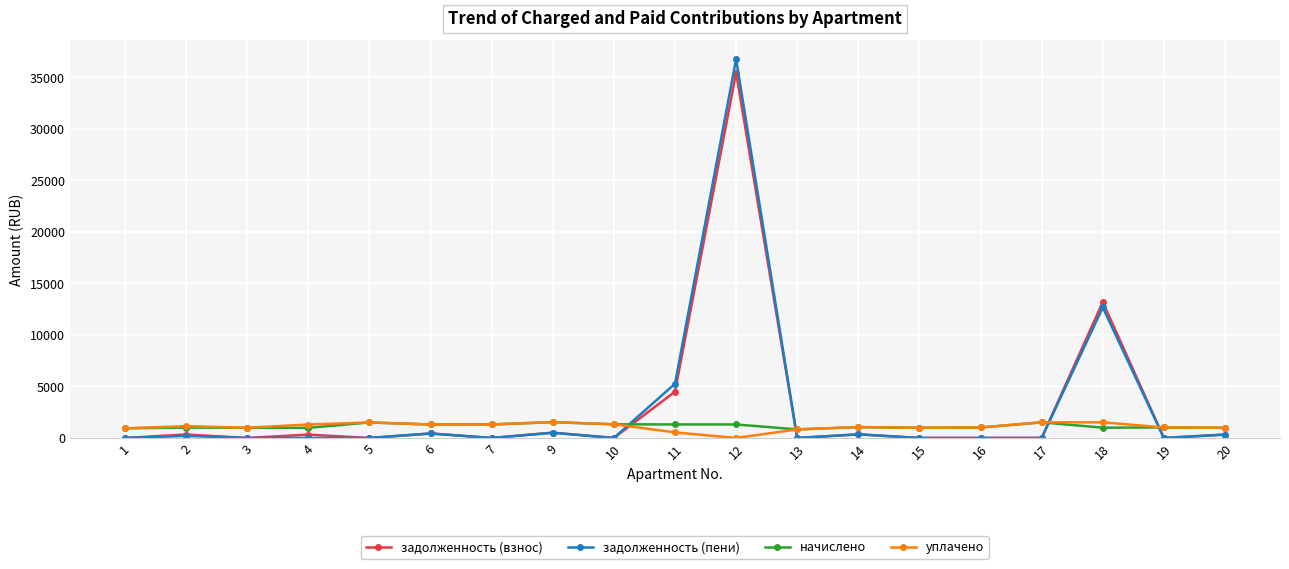

How many categories are shown in the chart?

19